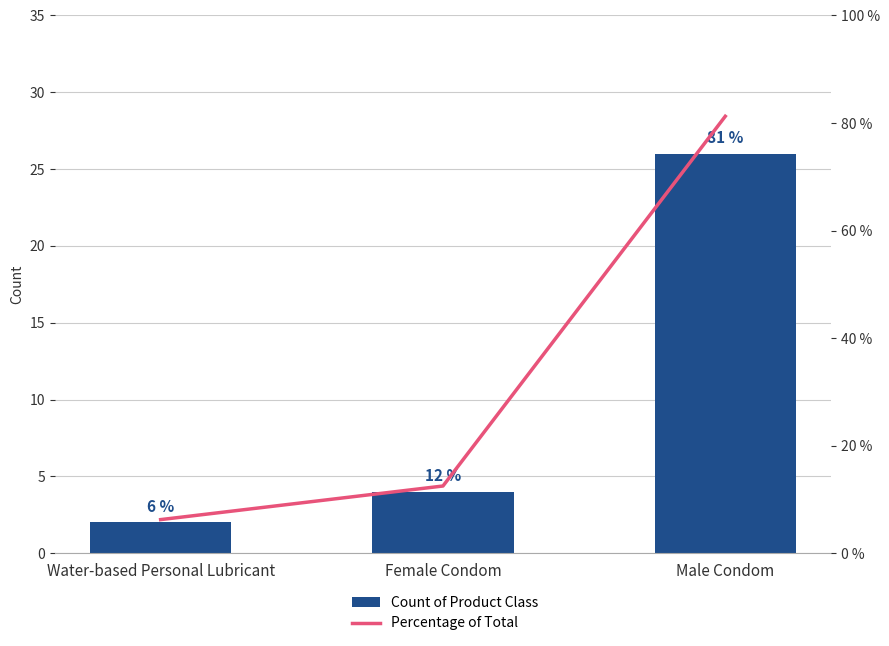

How many values in the Percentage of Total series exceed 12?

2